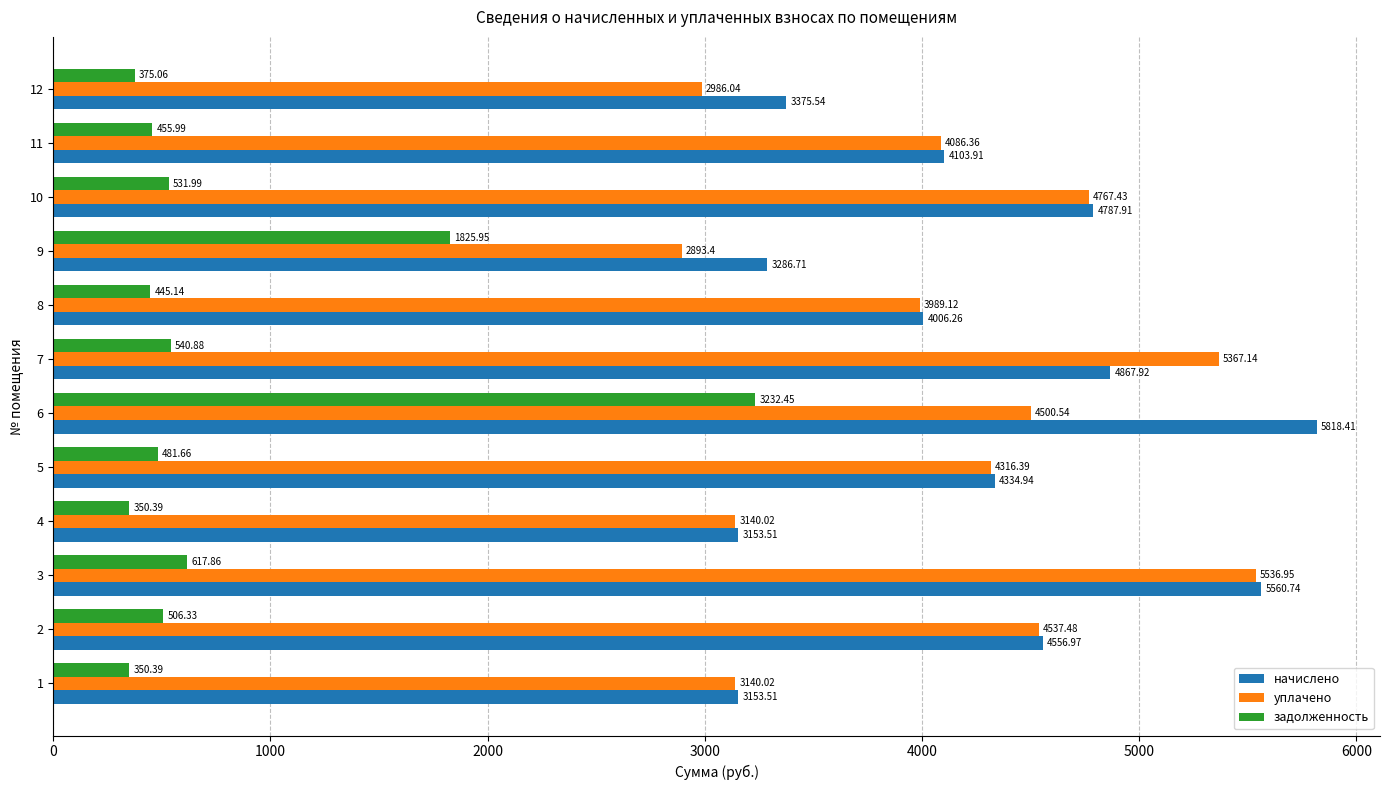

What is the difference between the уплачено values at 11 and 4?

946.3